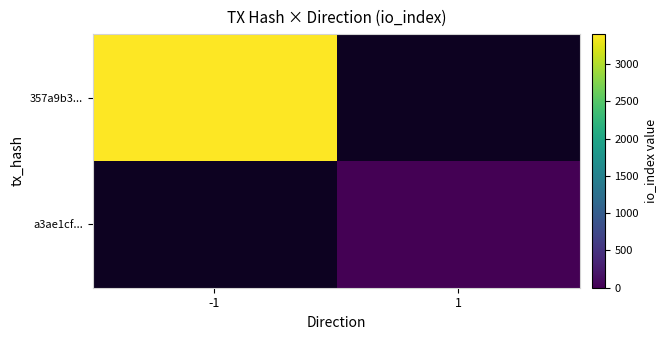

List the labels in order of a3ae1cf... value, largest first.

-1, 1